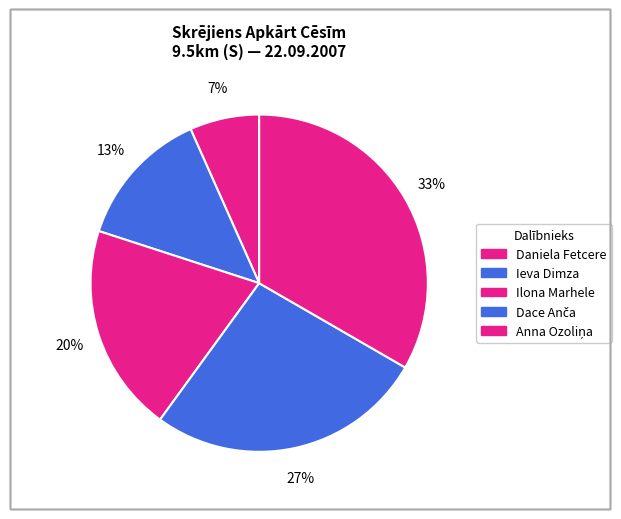

What is the total percentage of Daniela Fetcere and Ieva Dimza?

20.0%